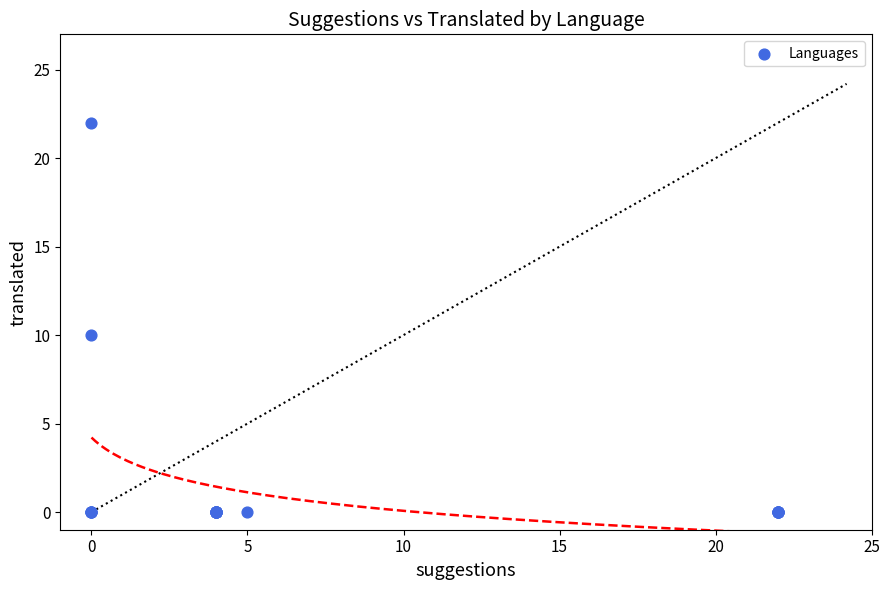

What Y value in the scatter plot is closest to 11?

10